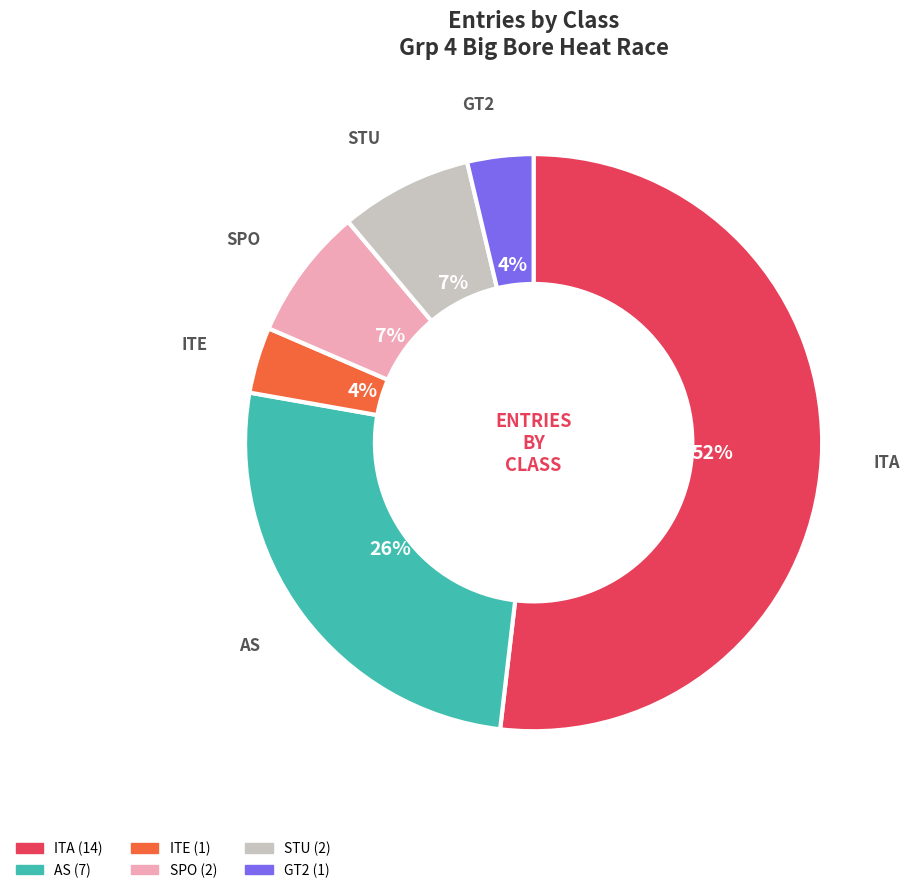

Which has a higher value, SPO or ITE?

SPO